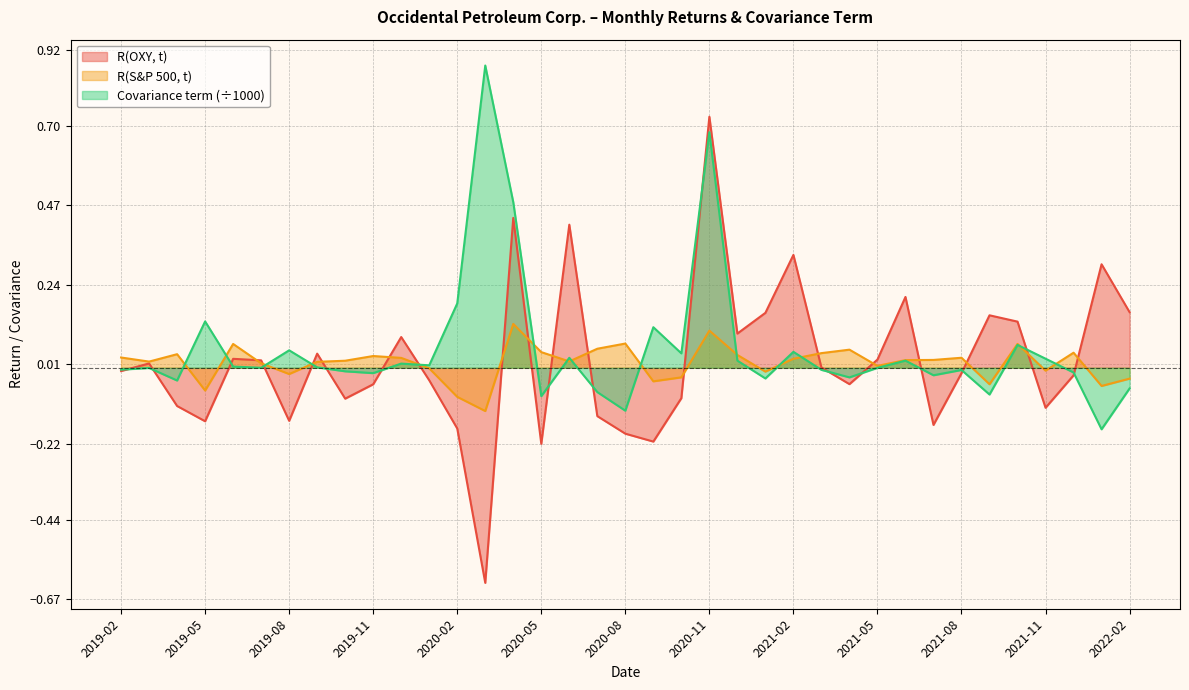

What is the label of the 13th point from the left?

2020-02